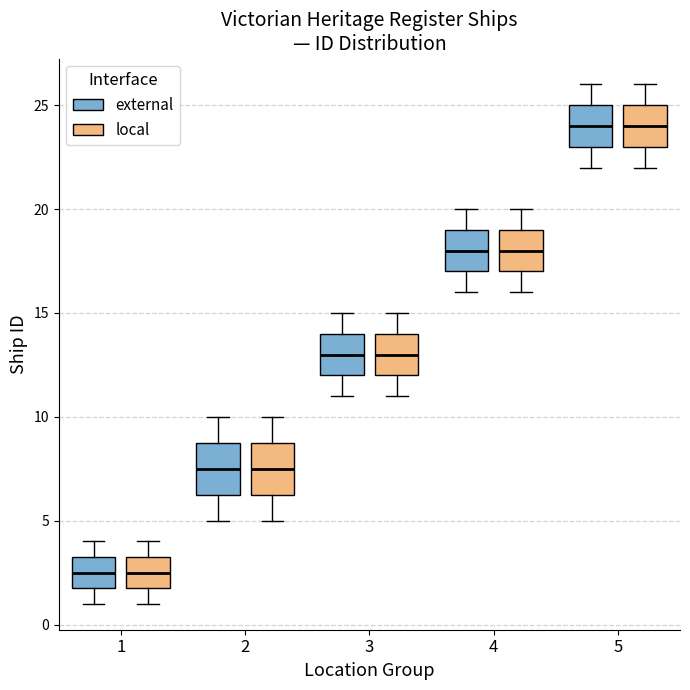

Reading left to right, read every box against the y-axis: the position of its median line, the range the box covers, and the ends of its whiskers. The values are not printed on the chart, so give them approximately, as read against the axis.

1 (external): median 2.5, box 2.0 to 3.5, whiskers 1.0 to 4.0
1 (local): median 2.5, box 2.0 to 3.5, whiskers 1.0 to 4.0
2 (external): median 7.5, box 6.5 to 9.0, whiskers 5.0 to 10.0
2 (local): median 7.5, box 6.5 to 9.0, whiskers 5.0 to 10.0
3 (external): median 13.0, box 12.0 to 14.0, whiskers 11.0 to 15.0
3 (local): median 13.0, box 12.0 to 14.0, whiskers 11.0 to 15.0
4 (external): median 18.0, box 17.0 to 19.0, whiskers 16.0 to 20.0
4 (local): median 18.0, box 17.0 to 19.0, whiskers 16.0 to 20.0
5 (external): median 24.0, box 23.0 to 25.0, whiskers 22.0 to 26.0
5 (local): median 24.0, box 23.0 to 25.0, whiskers 22.0 to 26.0